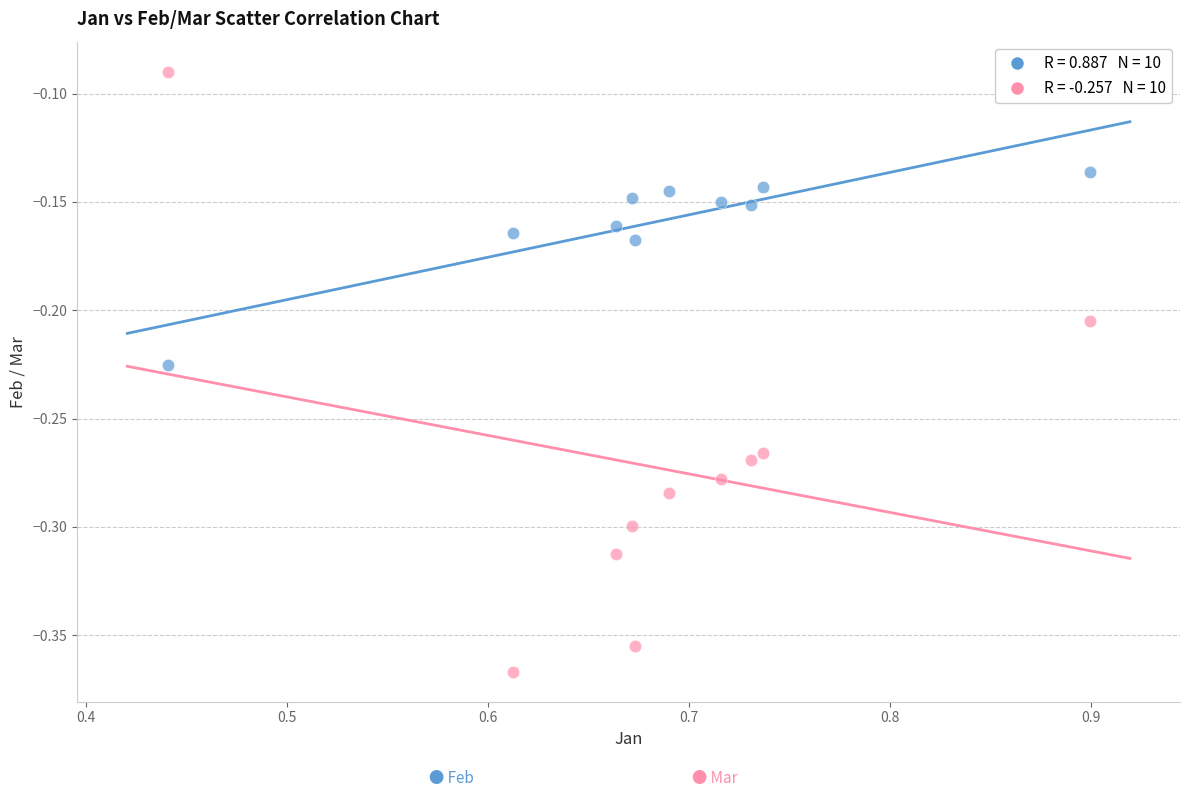

Across all data points, what is the range of Y values (max minus min)?

0.3